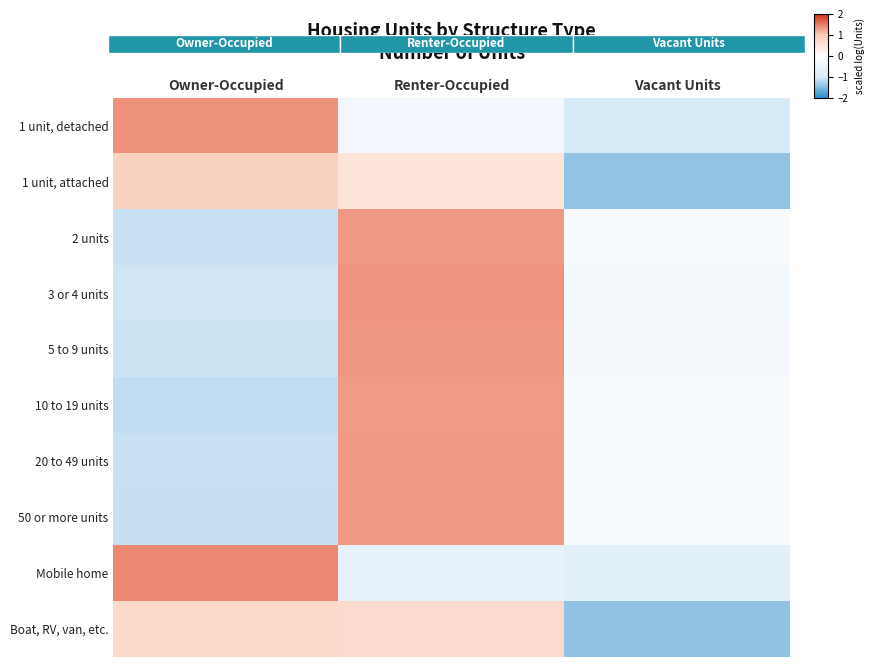

Is the value of 5 to 9 units at Owner-Occupied greater than the value of 1 unit, detached at Owner-Occupied?

No